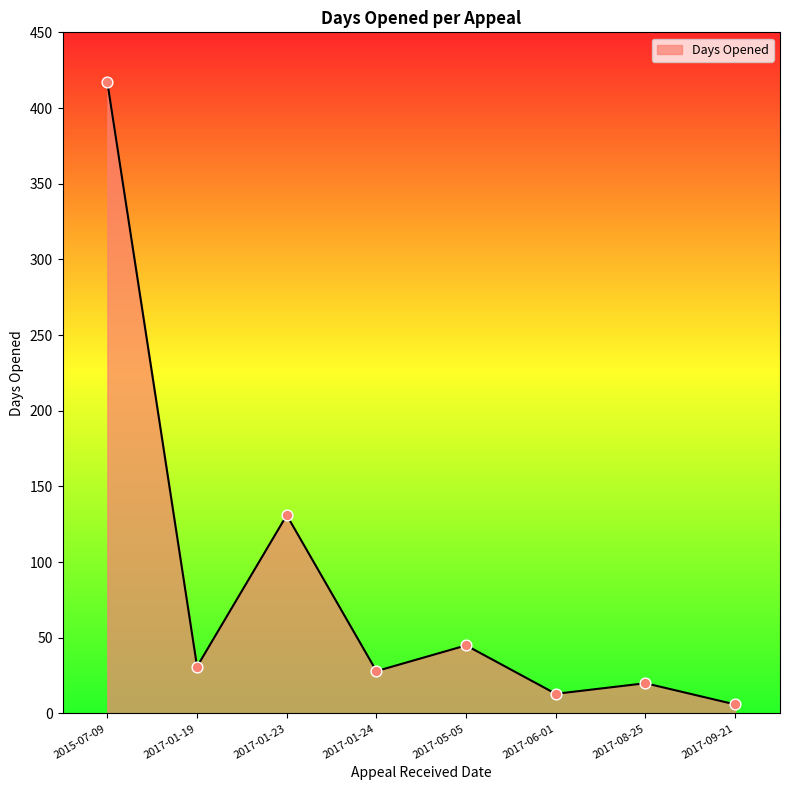

Between 2017-09-21 and 2017-01-23, which is larger?

2017-01-23